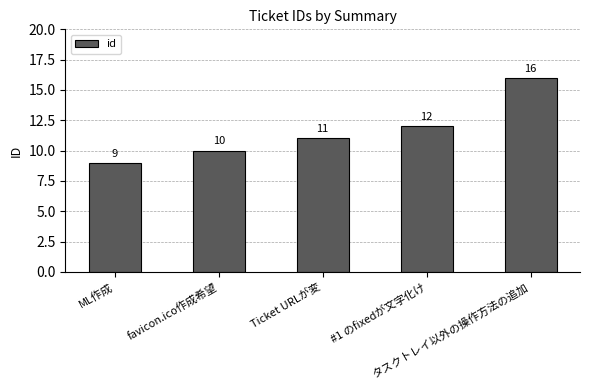

List the labels in order of value, smallest first.

ML作成, favicon.ico作成希望, Ticket URLが変, #1 のfixedが文字化け, タスクトレイ以外の操作方法の追加